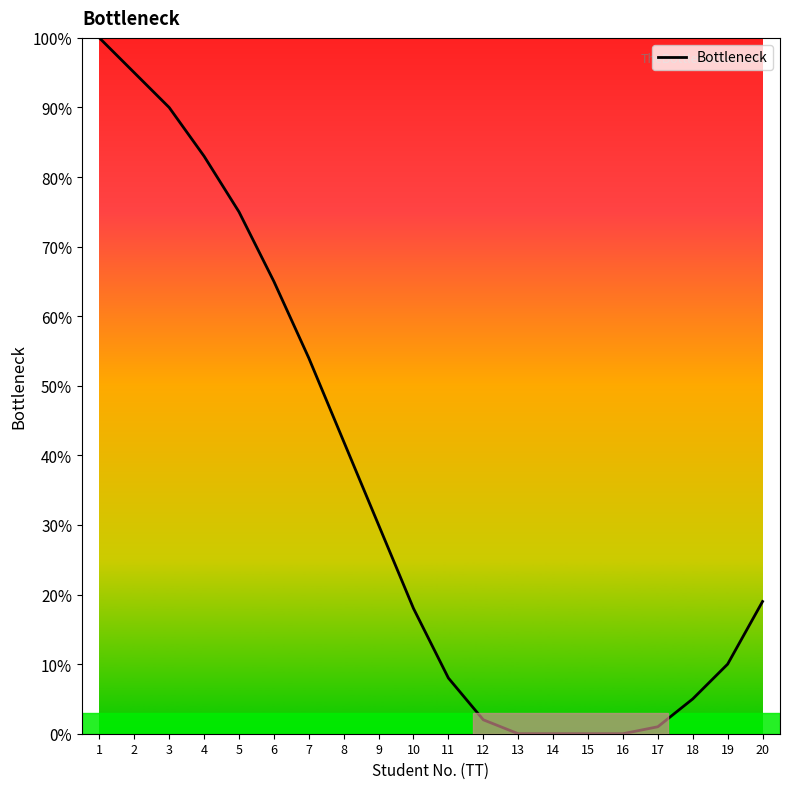

Is it true that the value at 7 is 54?

True